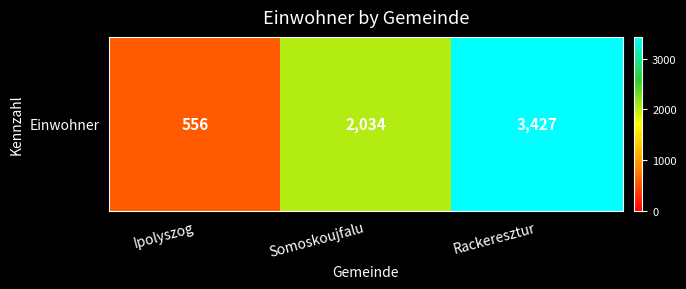

At which category does the chart reach its minimum across all series?

Ipolyszog